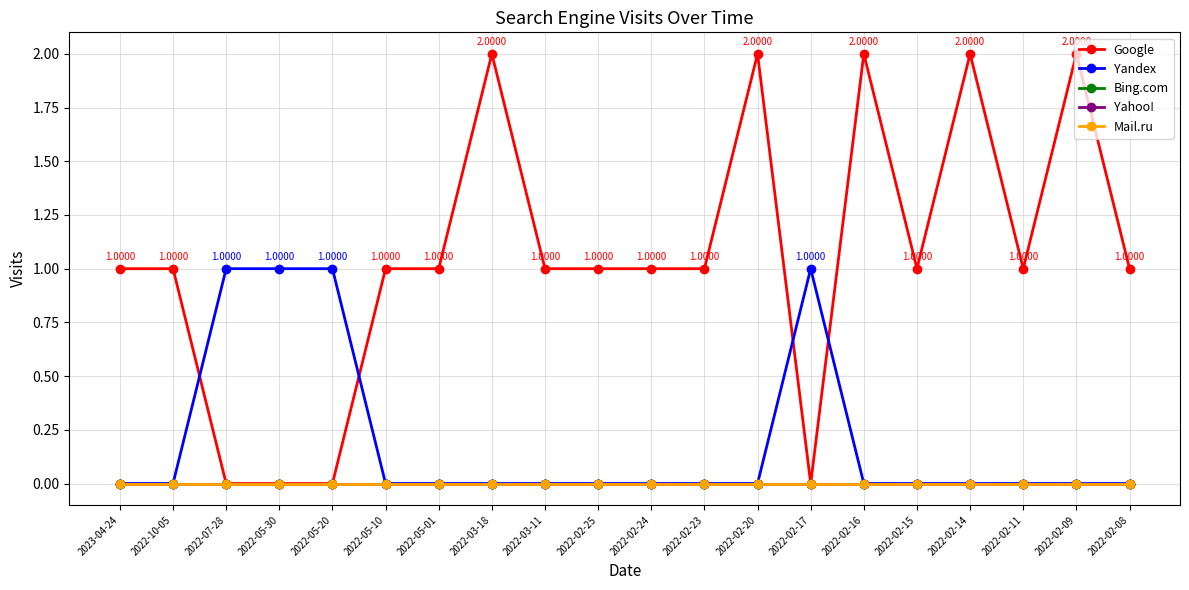

Count the Google values in the range 1 to 2.

16